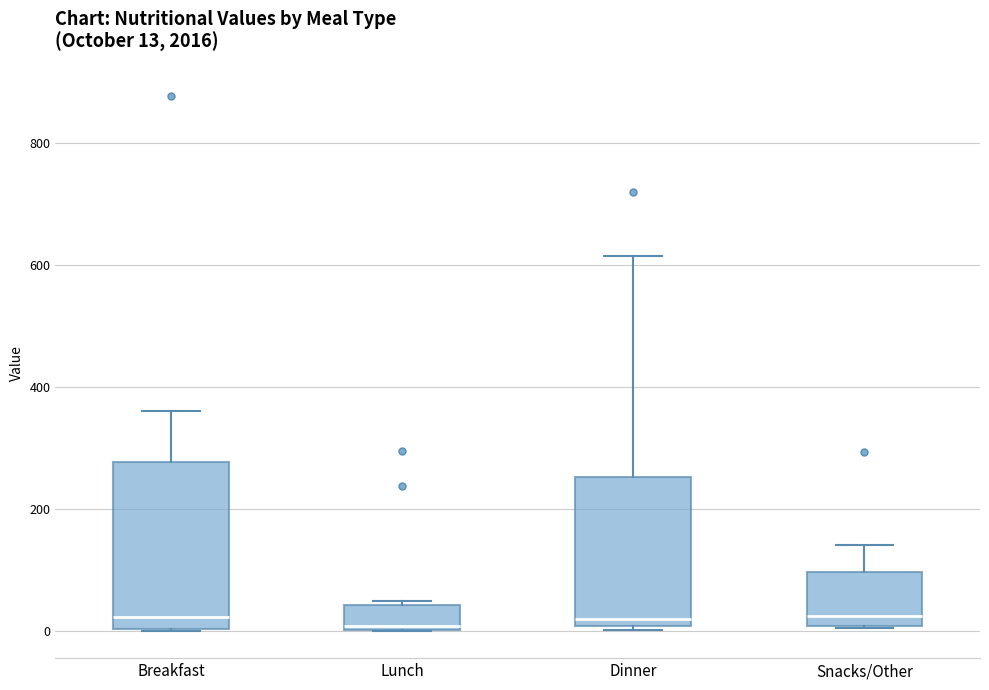

Which box is the tallest, from its lower edge to its upper edge?

Breakfast